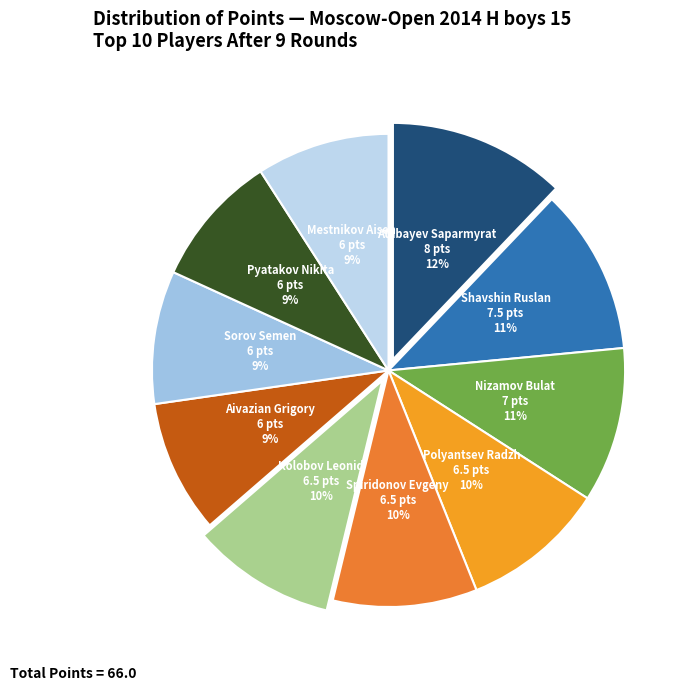

Count the number of slices in the pie.

10